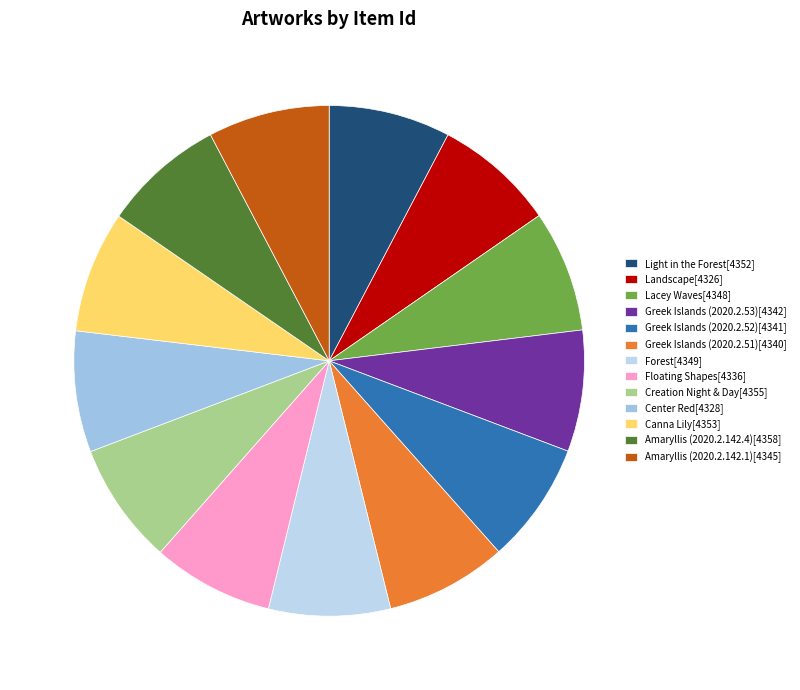

What is the smallest slice in the pie chart?

Landscape